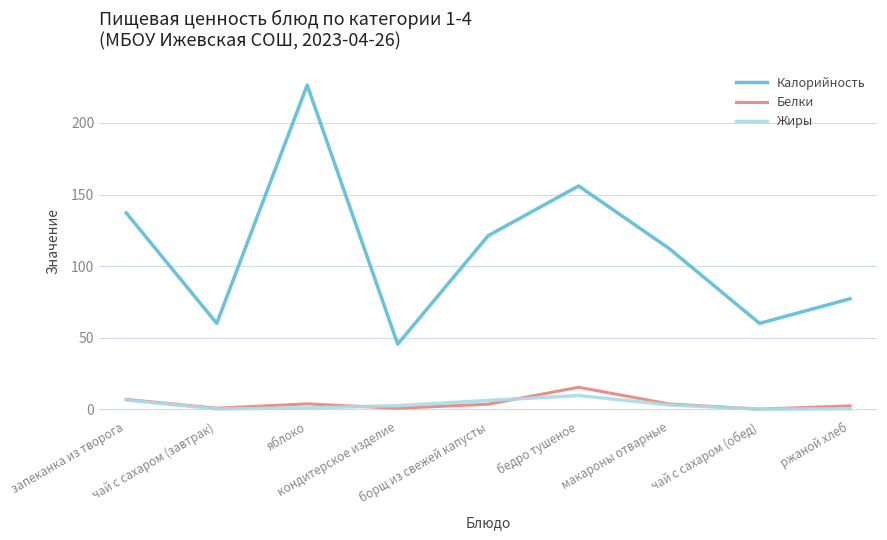

What is the difference between the Белки values at бедро тушеное and макароны отварные?

11.7